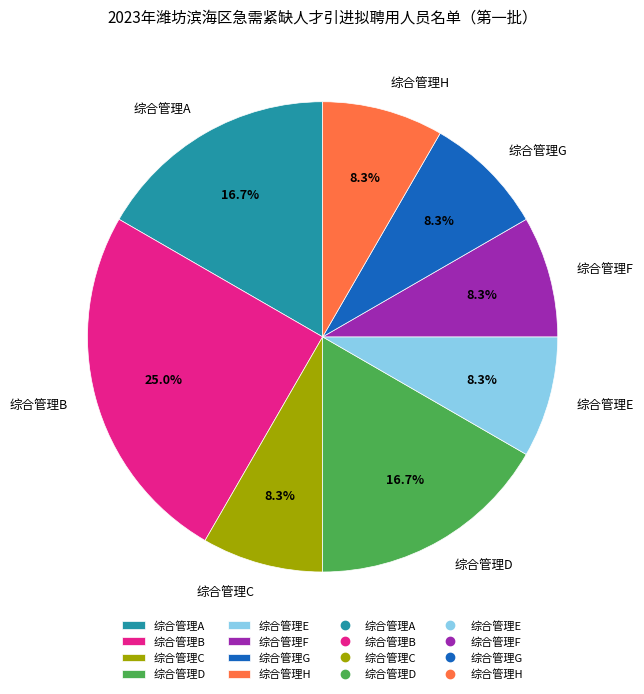

To the nearest percent, what portion does 综合管理C represent?

8%